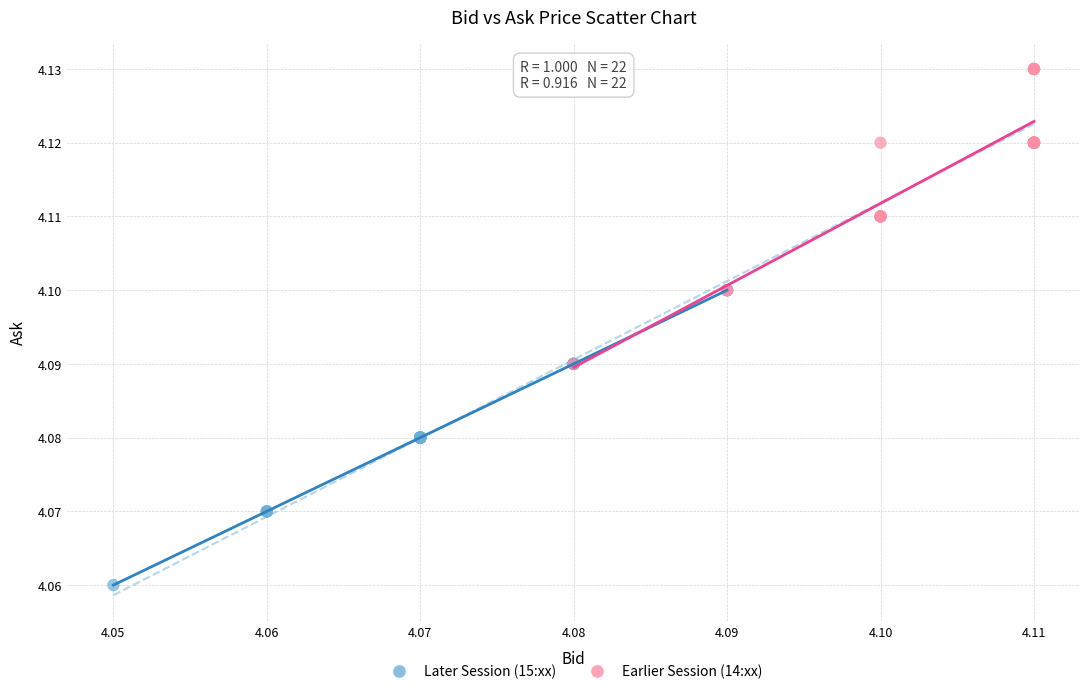

Which series reaches the minimum Y coordinate?

Later Session (15:xx)